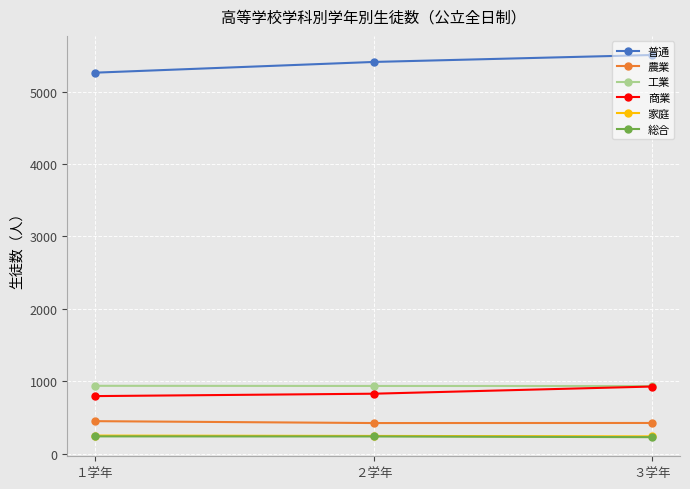

What is the average value of the 商業 series?

850